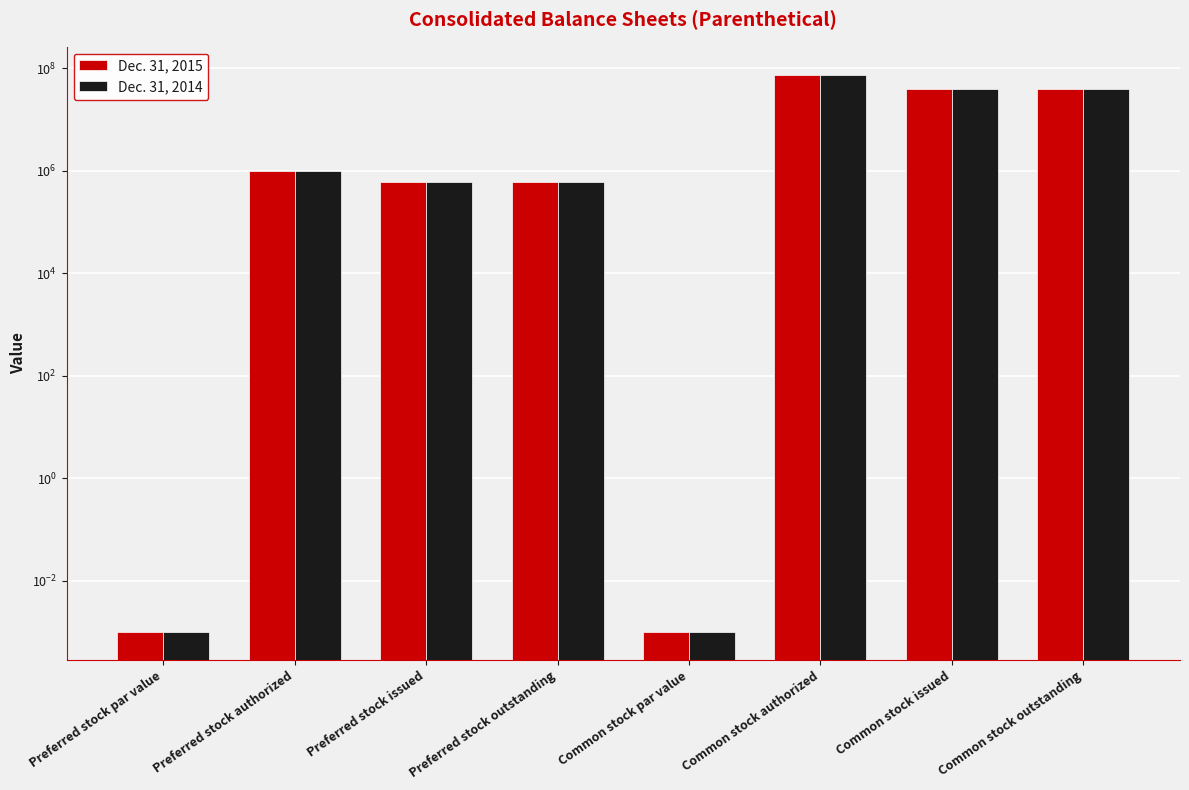

Are the bars horizontal?

No